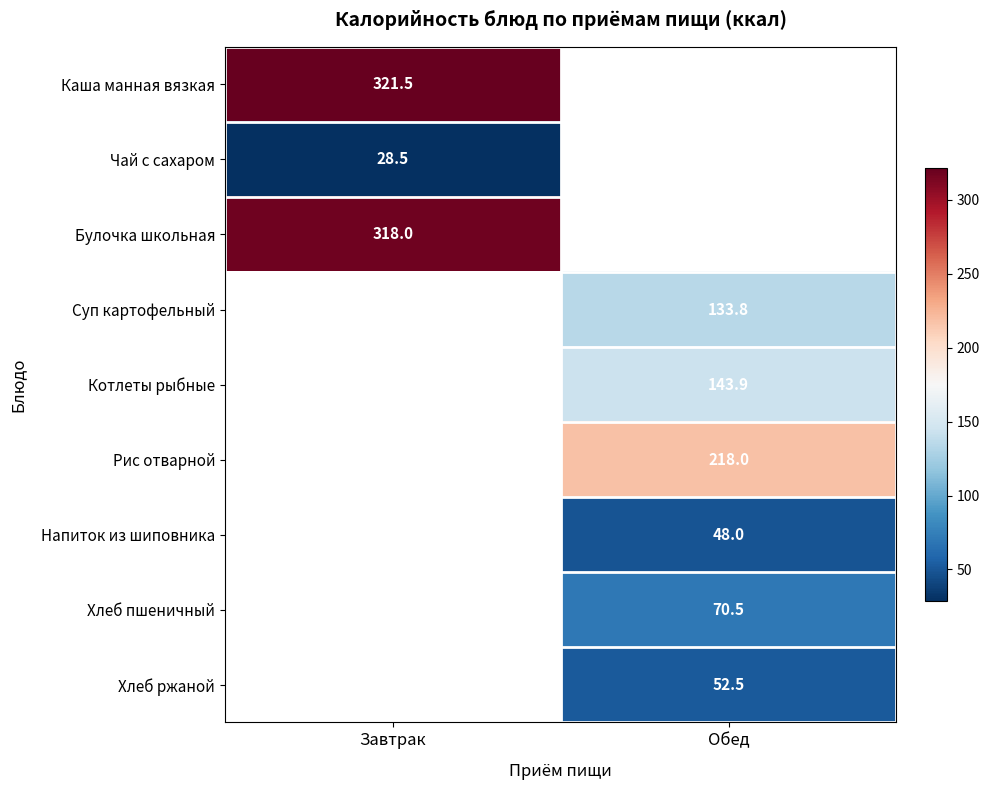

Is the value of Булочка школьная at Завтрак greater than the value of Рис отварной at Обед?

Yes